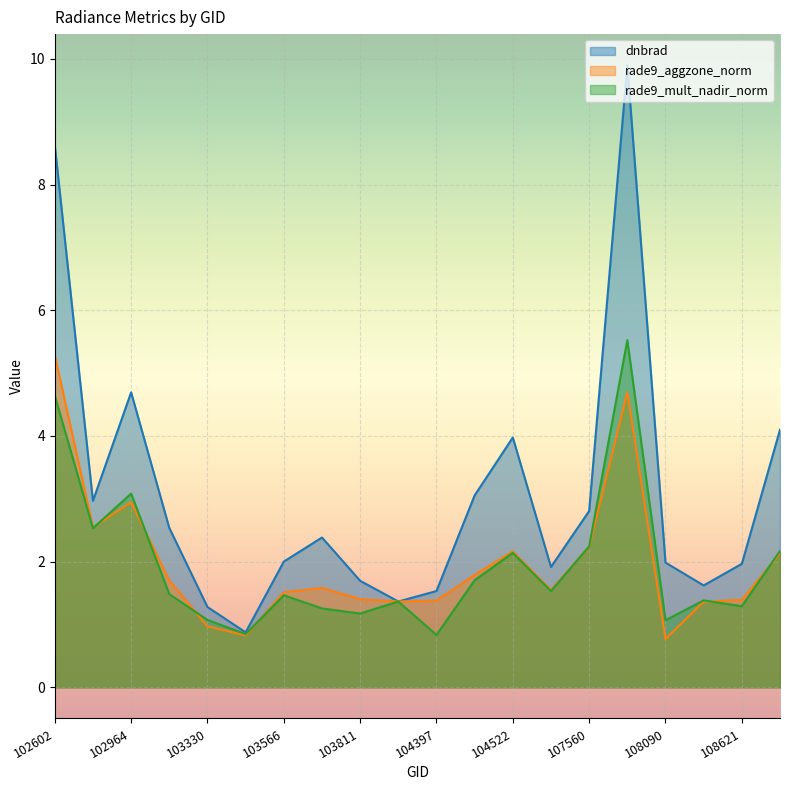

Reading left to right, list all the values displayed in this chart.

dnbrad: 8.6	3.0	4.7	2.5	1.3	0.9	2.0	2.4	1.7	1.4	1.5	3.1	4.0	1.9	2.8	9.9	2.0	1.6	2.0	4.1
rade9_aggzone_norm: 5.3	2.5	2.9	1.7	1.0	0.8	1.5	1.6	1.4	1.4	1.4	1.8	2.2	1.5	2.2	4.7	0.8	1.4	1.4	2.1
rade9_mult_nadir_norm: 4.6	2.5	3.1	1.5	1.1	0.8	1.5	1.3	1.2	1.4	0.8	1.7	2.1	1.5	2.2	5.5	1.1	1.4	1.3	2.2